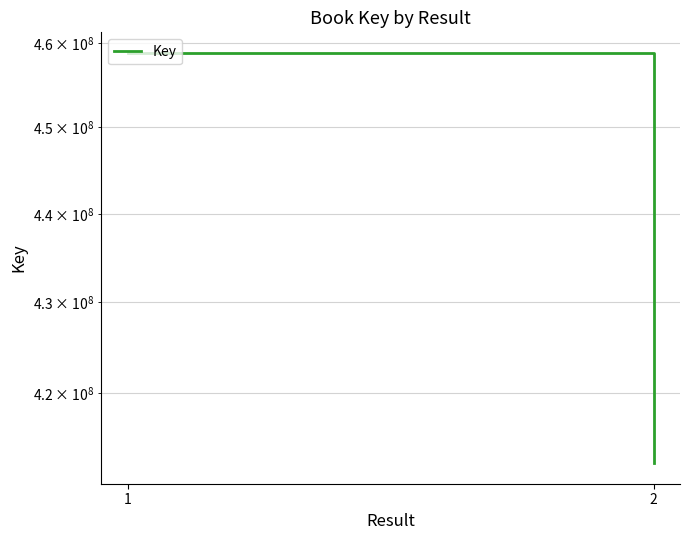

What is the value of the 1st point from the left?

458802001